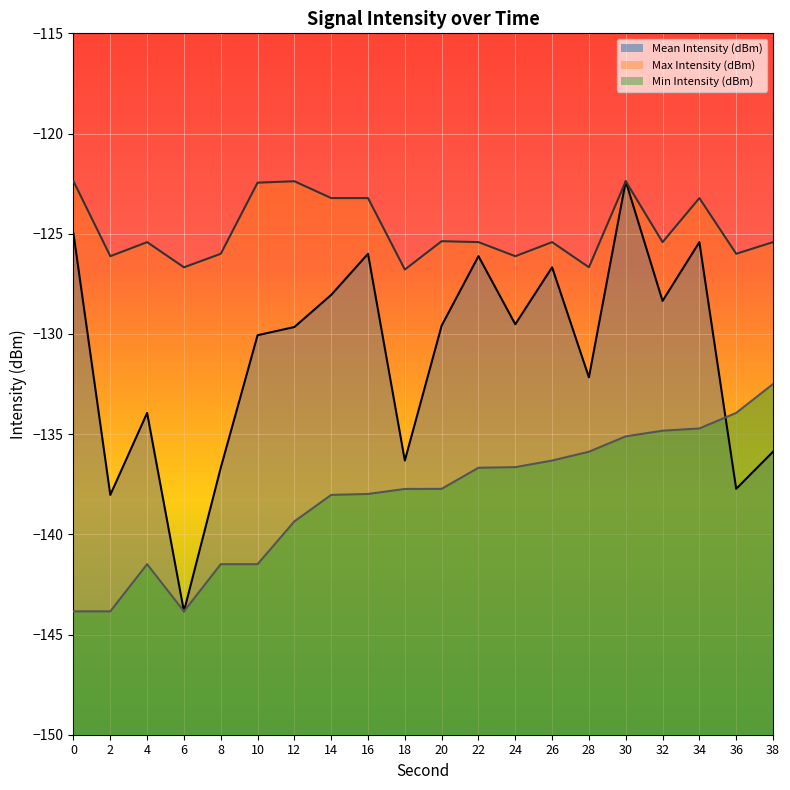

What is the difference between the highest and lowest values at 20?

12.4